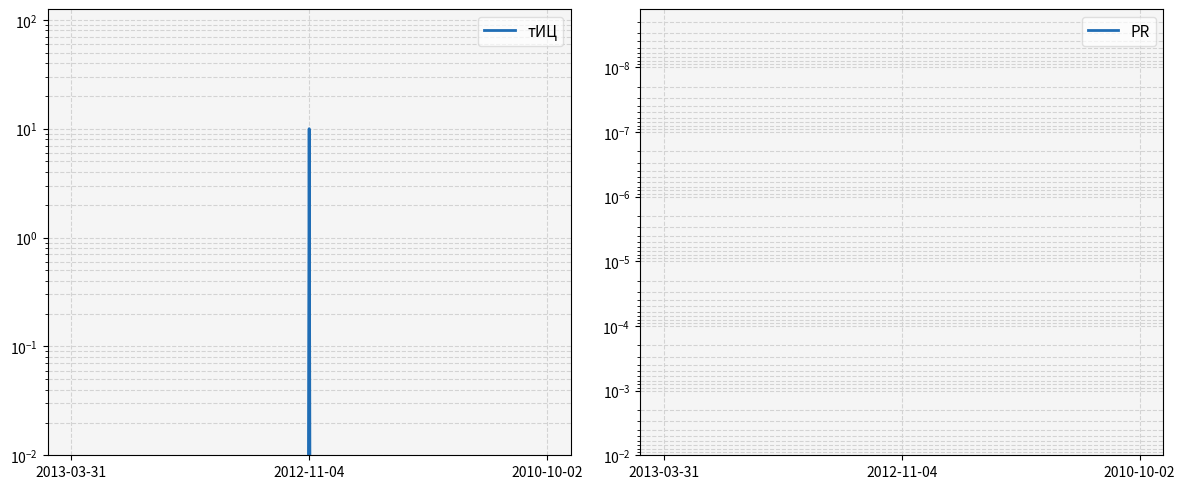

At which category is the sum across all series the highest?

2012-11-04